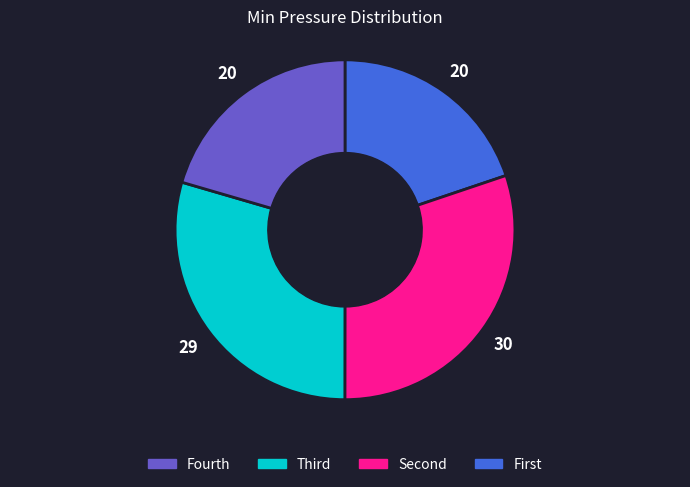

Does any single category account for the majority?

No